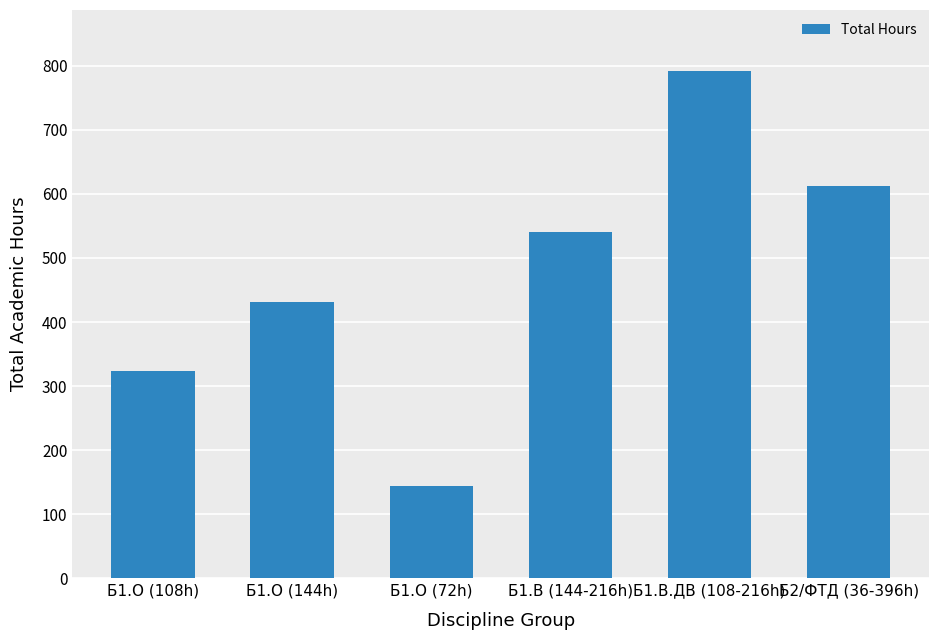

List the labels in order of value, smallest first.

Б1.О (72h), Б1.О (108h), Б1.О (144h), Б1.В (144-216h), Б2/ФТД (36-396h), Б1.В.ДВ (108-216h)